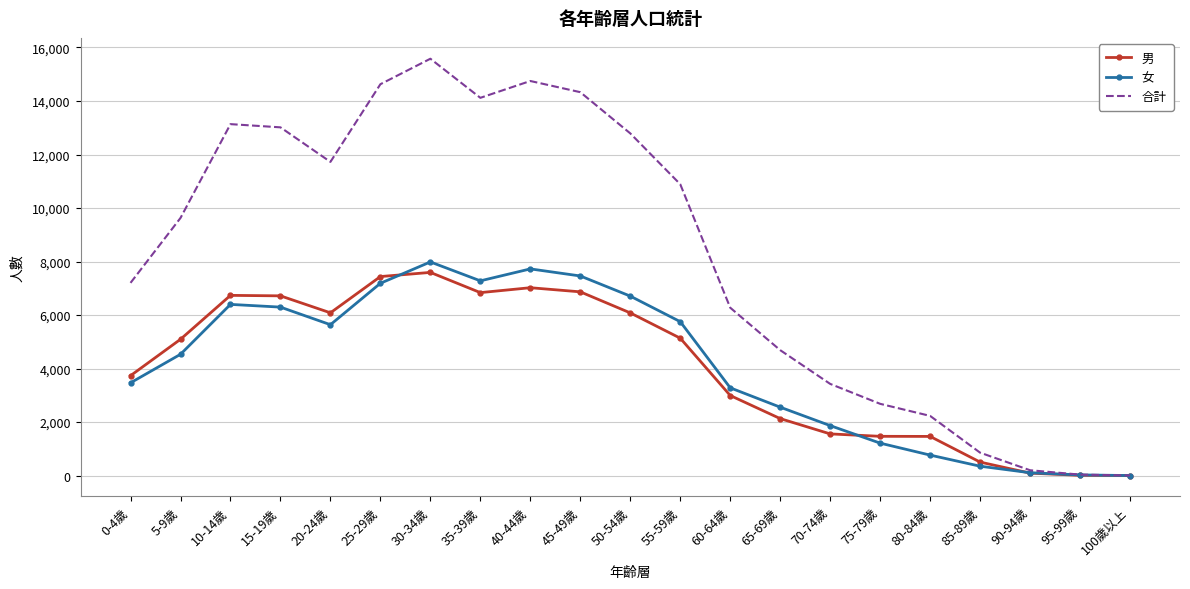

What is the difference between the maximum and second lowest values in the 女 series?

7959